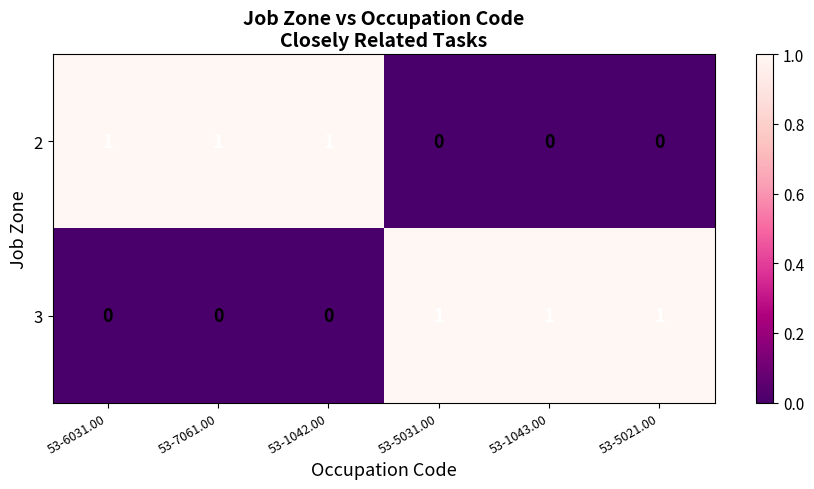

True or false: 3 has a value of 2 at 53-5021.00.

False